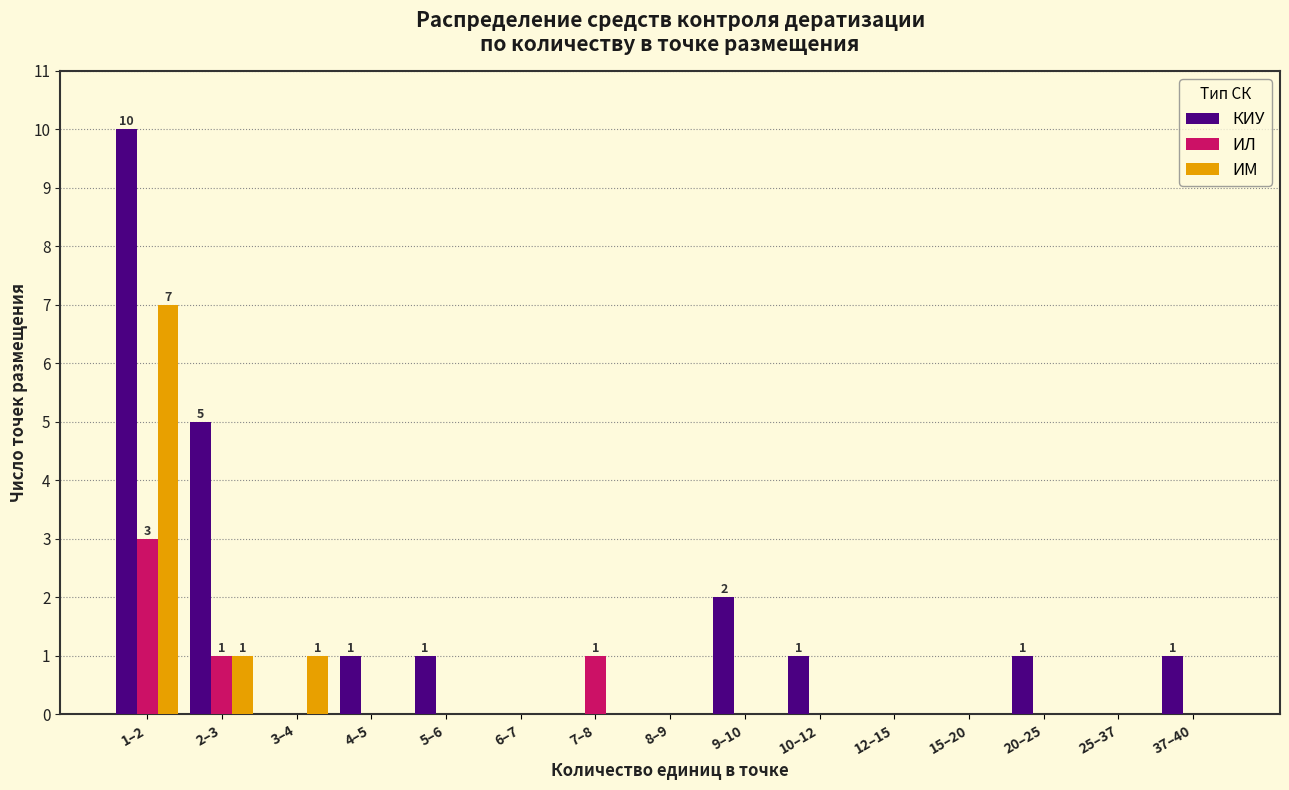

Is it true that КИУ equals -6 at 12–15?

False